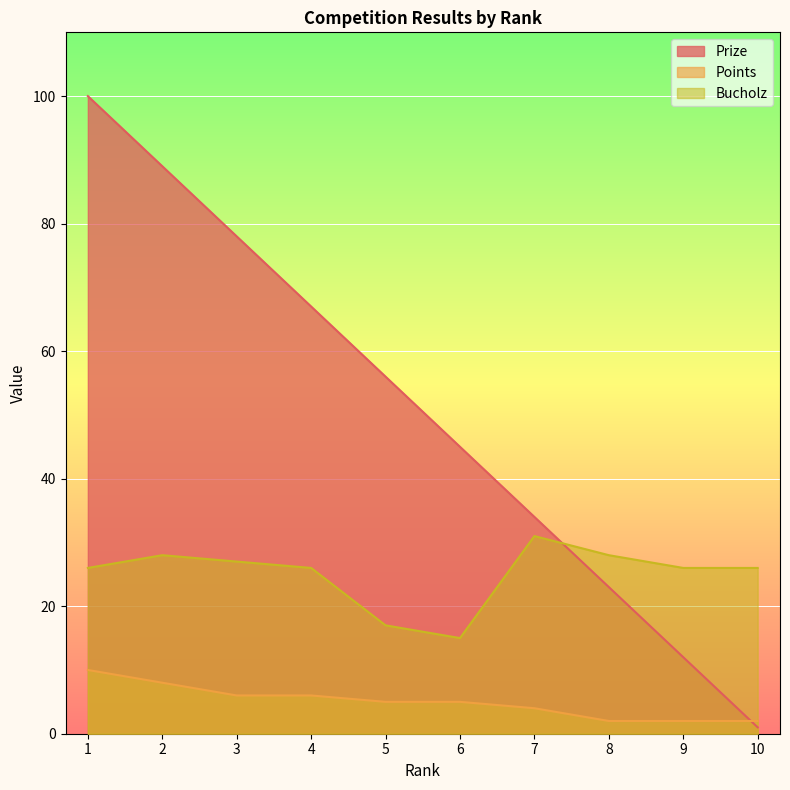

Rank the series by their maximum value, from lowest to highest.

Points, Bucholz, Prize